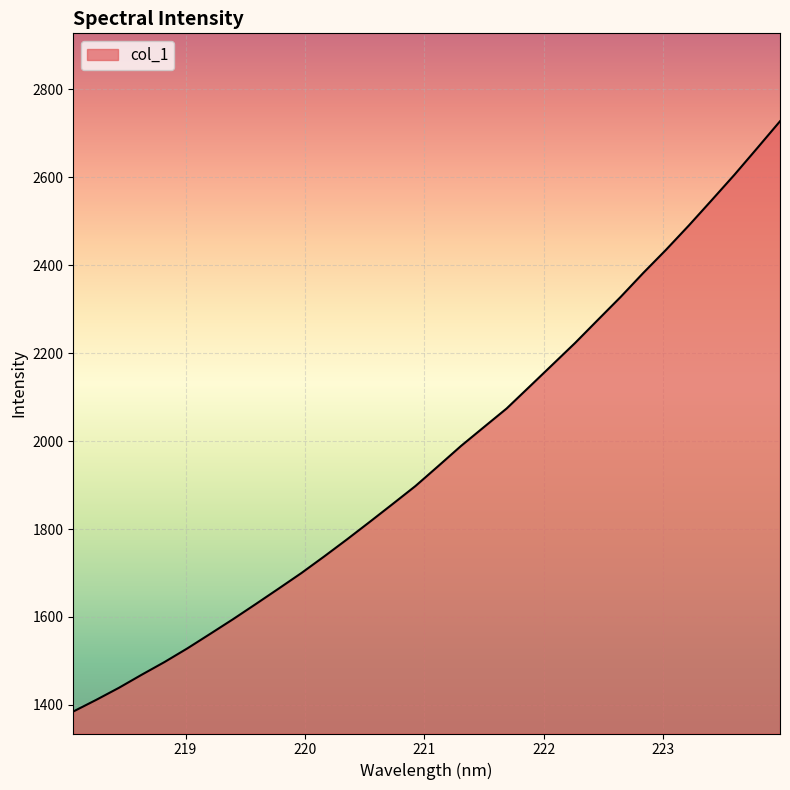

What is the smallest value displayed?

1385.0